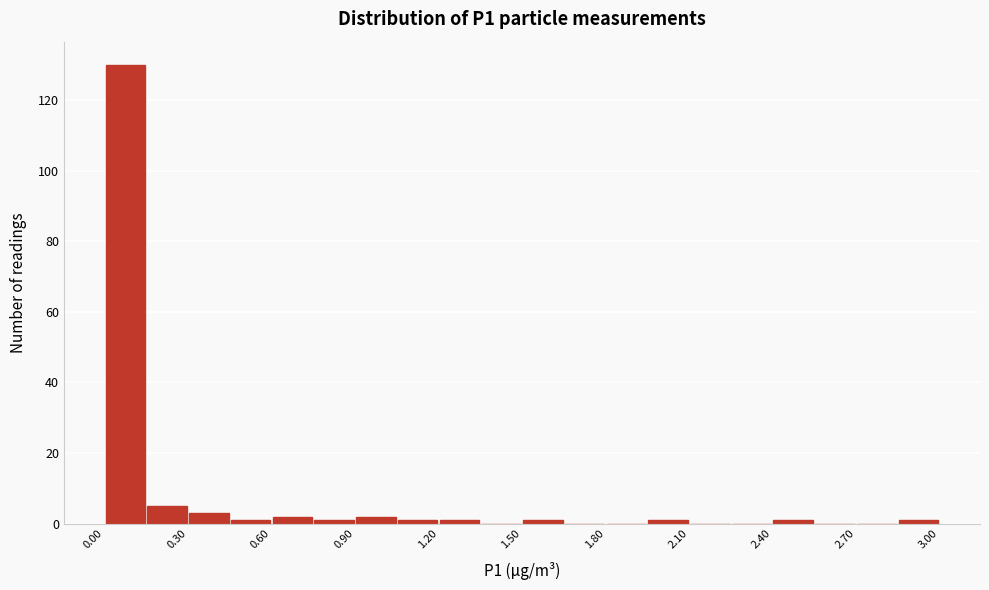

Around what value on the x-axis is the tallest bar? Give the approximate position of its centre, as read against the axis.

0.10